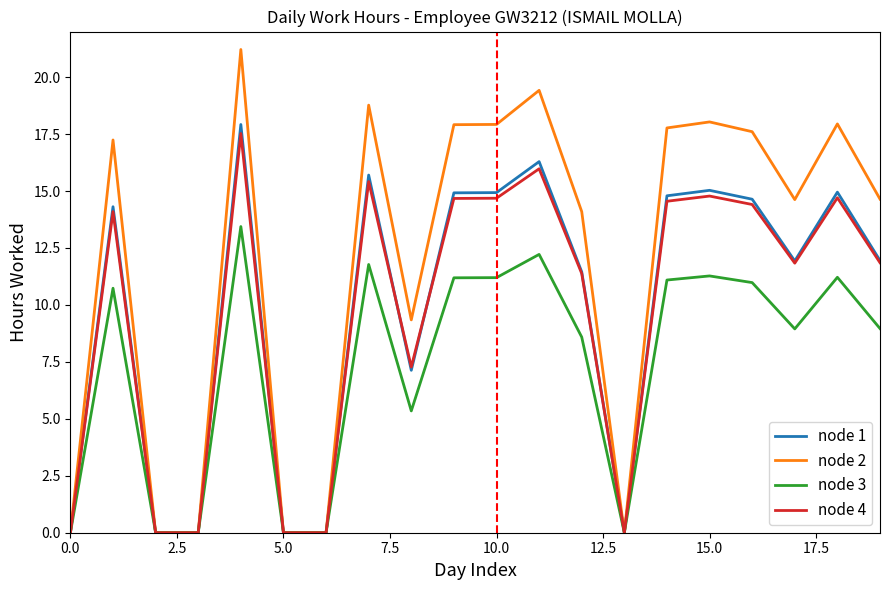

What is the highest value of the node 2 series?

21.2